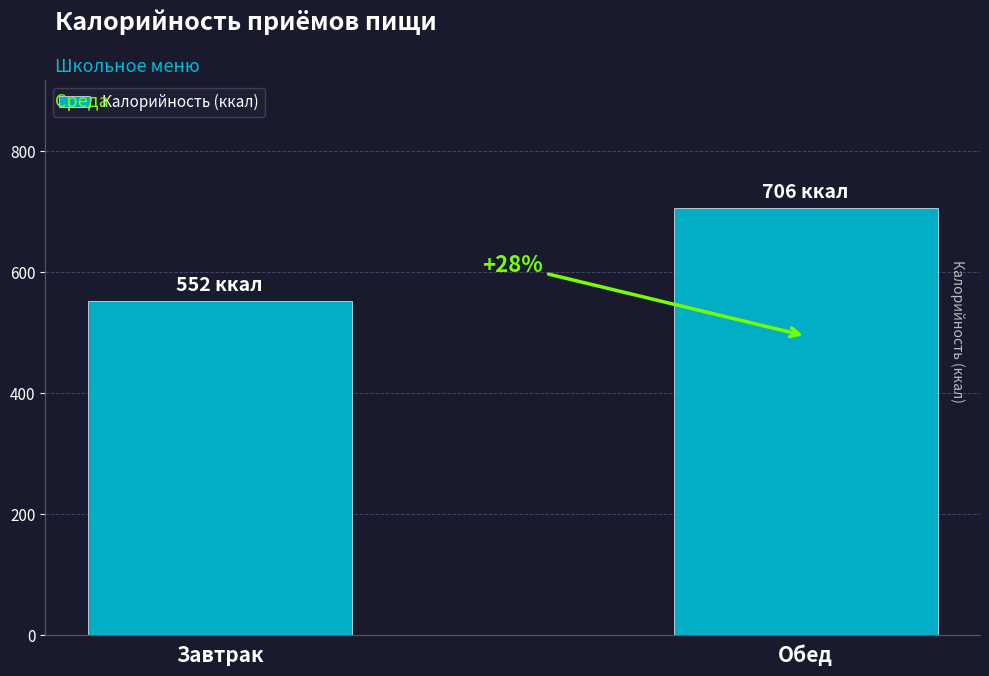

What is the change in value from Завтрак to Обед?

+154